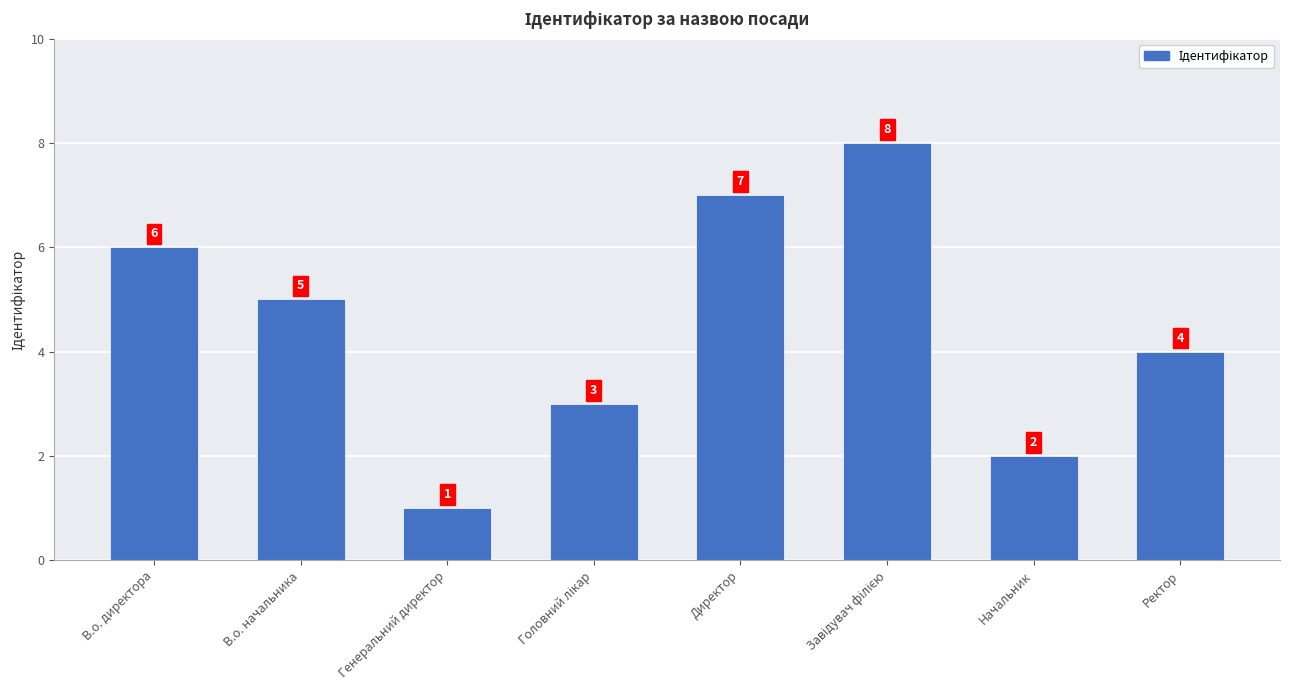

Does the chart contain stacked bars?

No